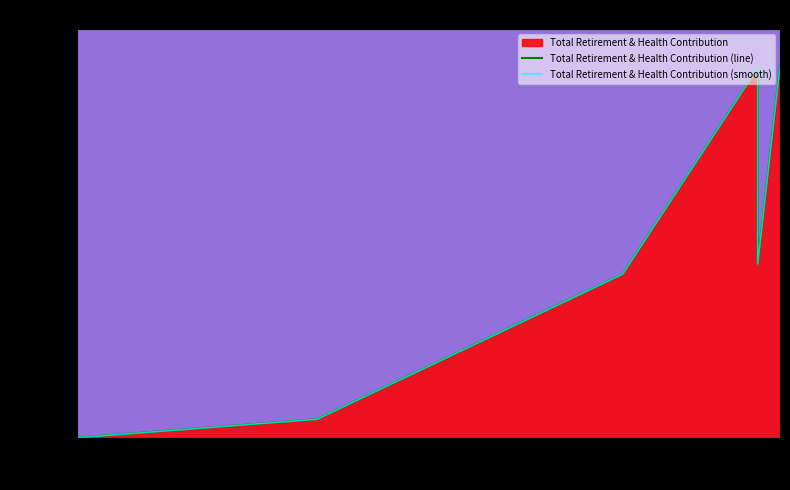

Between 40000 and 50000, which series saw the biggest shift?

Total Retirement & Health Contribution (line)